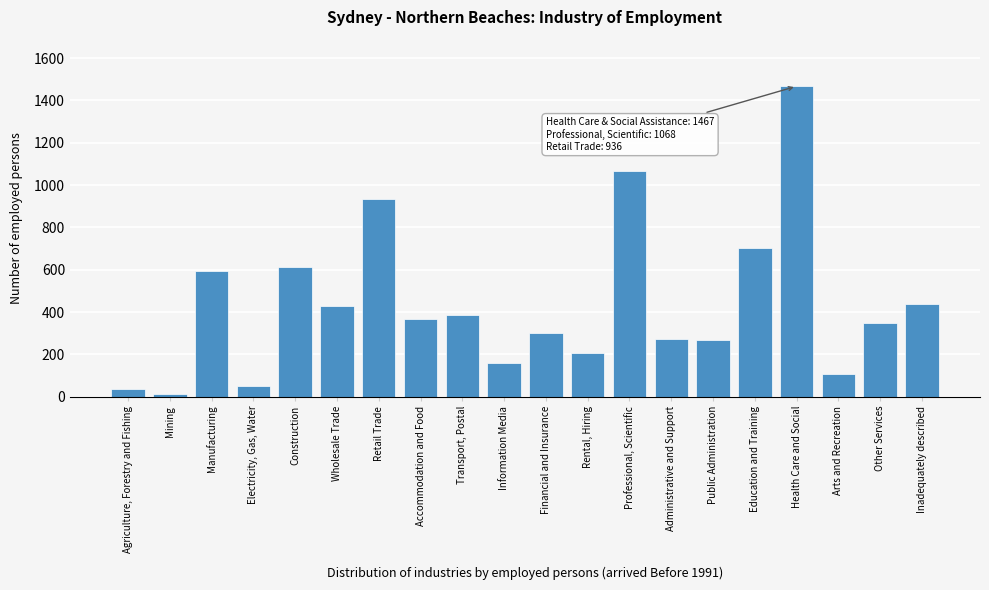

True or false: the data shows 427 at Wholesale Trade.

True